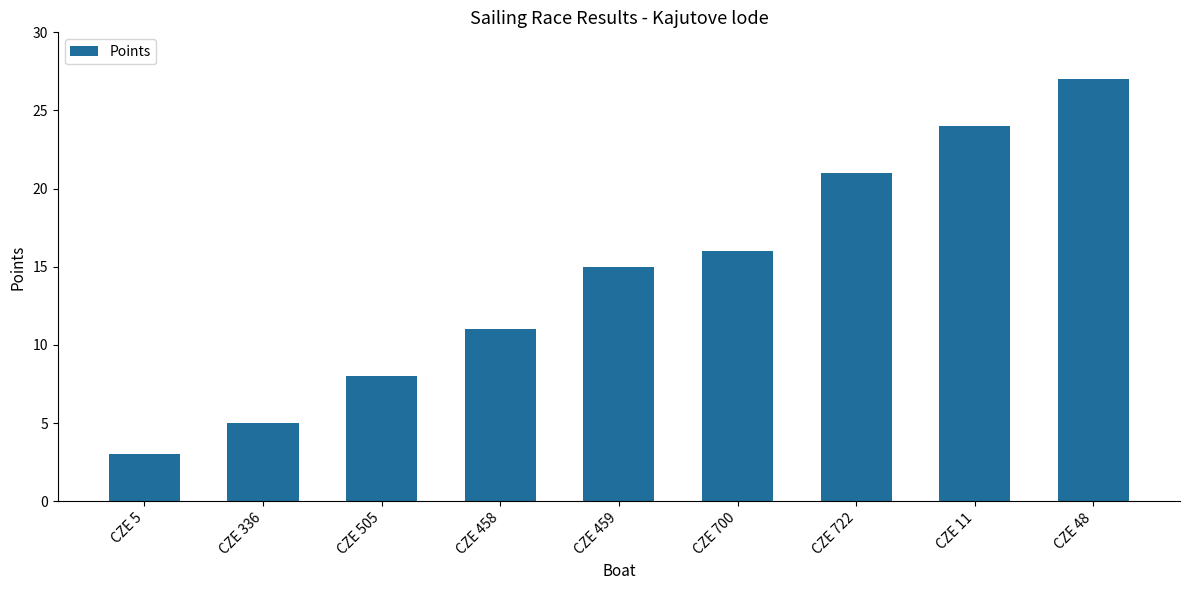

Reading left to right, extract all data points from this chart.

3	5	8	11	15	16	21	24	27